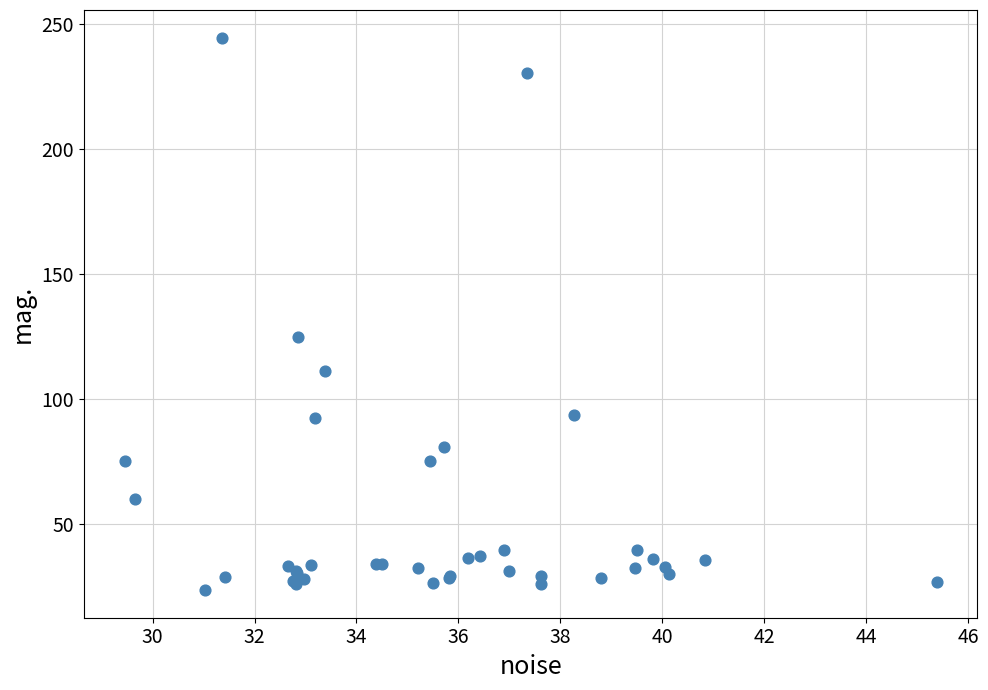

What Y value in the scatter plot is closest to 133?

124.8